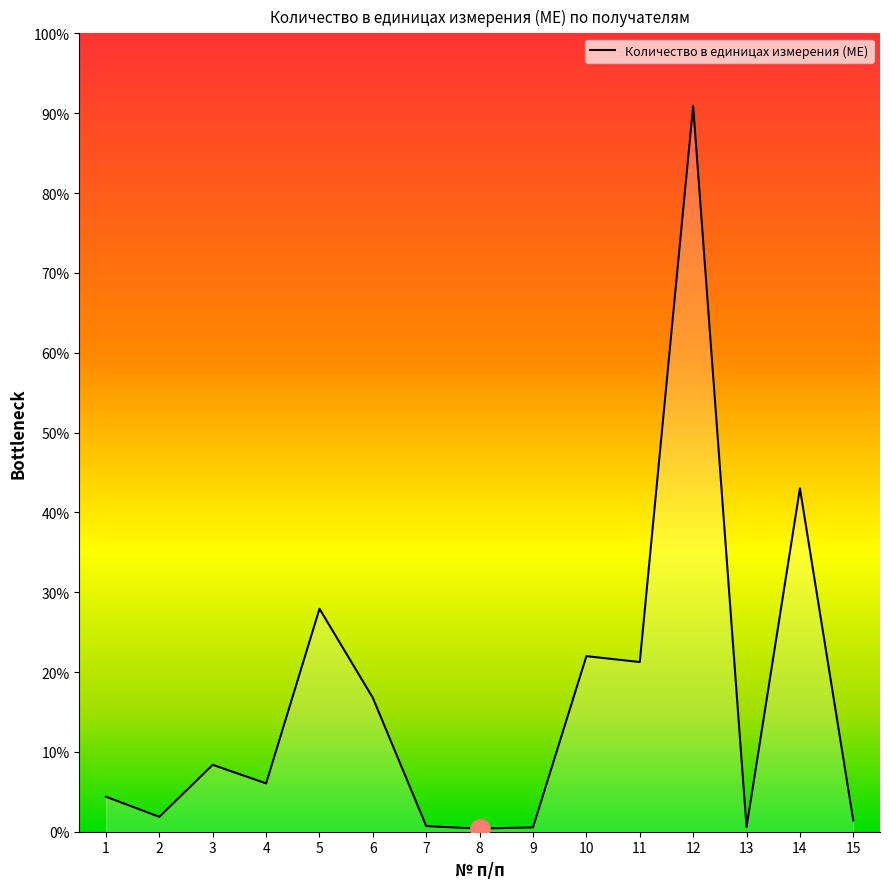

Does the chart display data point markers on the line(s)?

No